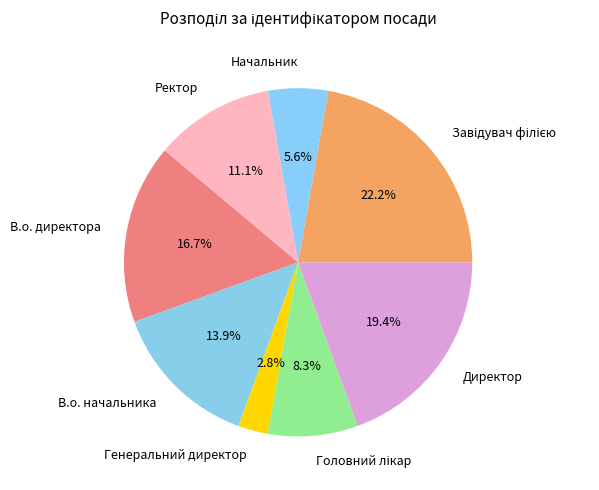

Is there a majority slice in this chart?

No